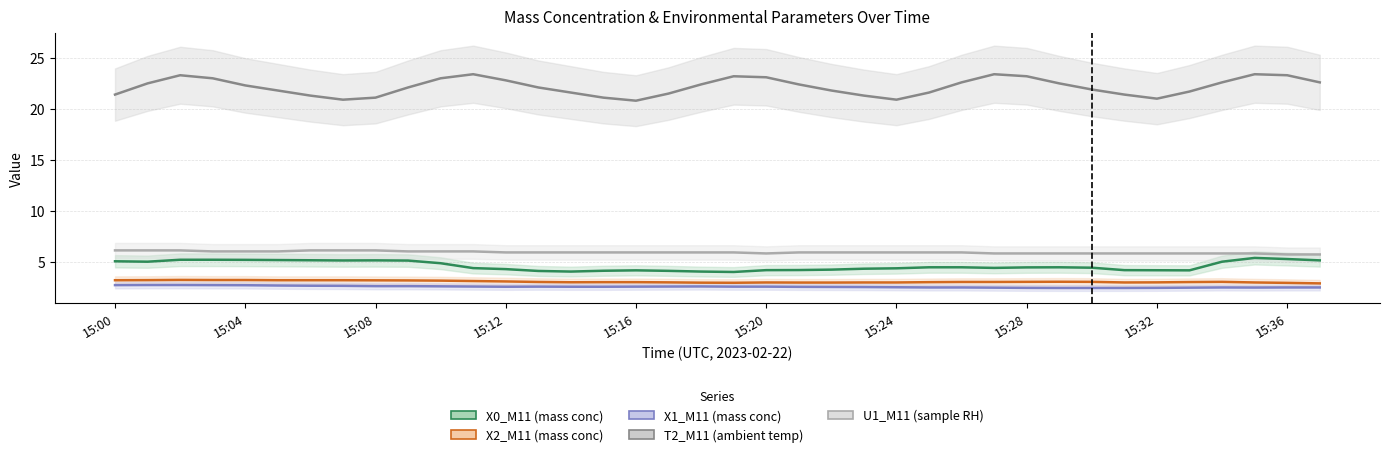

How many lines are shown in the chart?

5